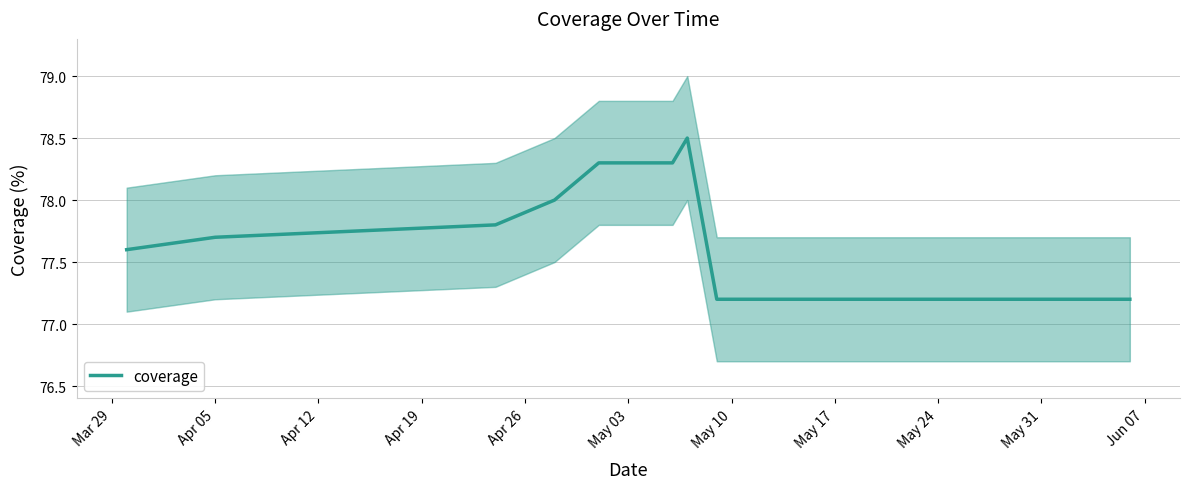

Reading left to right, extract all data points from this chart.

77.6	77.7	77.8	78.0	78.3	78.3	78.3	78.5	77.2	77.2